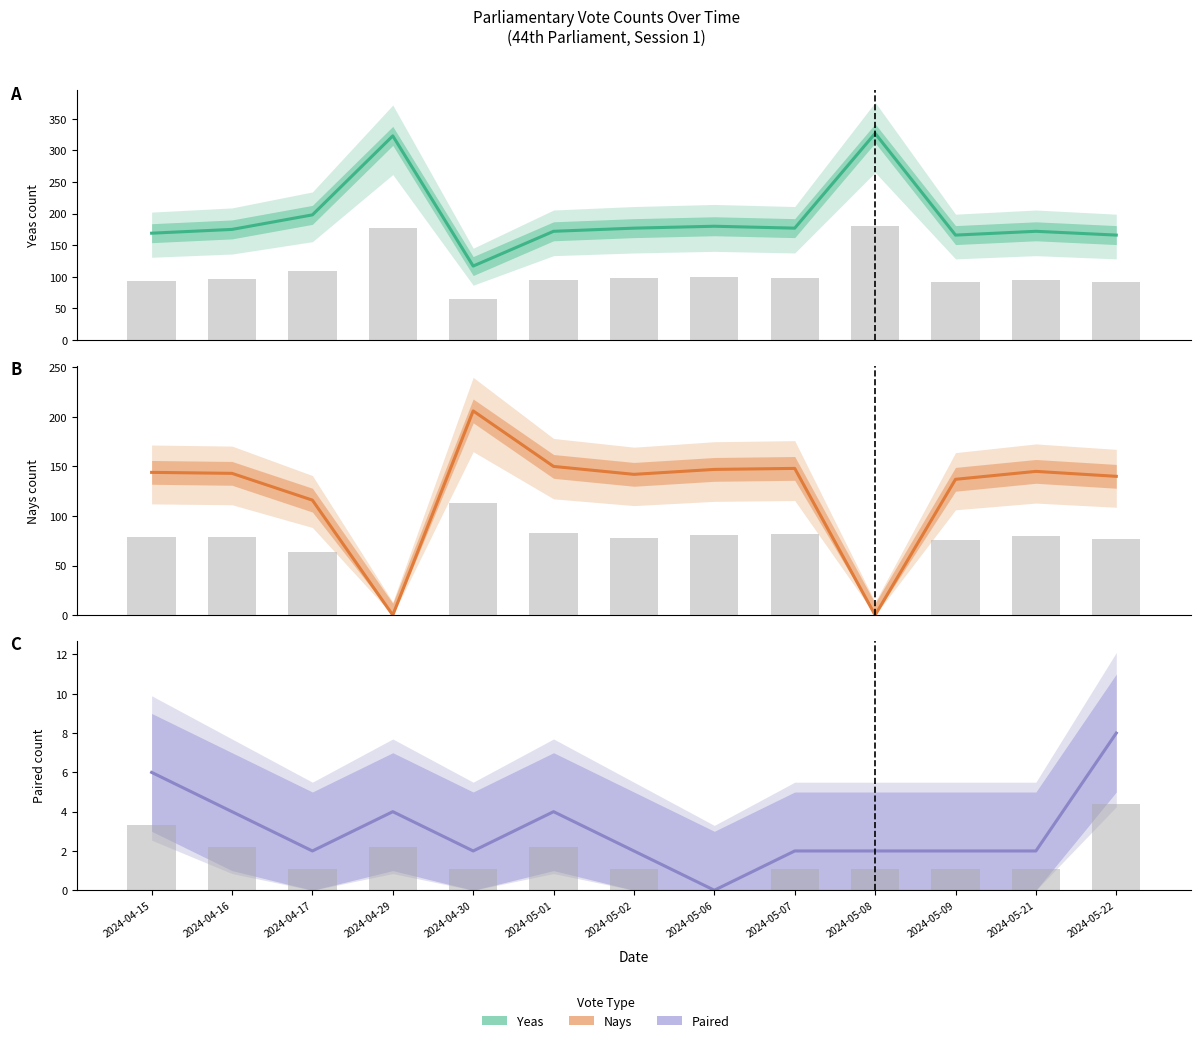

What is the label of the 7th bar from the right?

2024-05-02